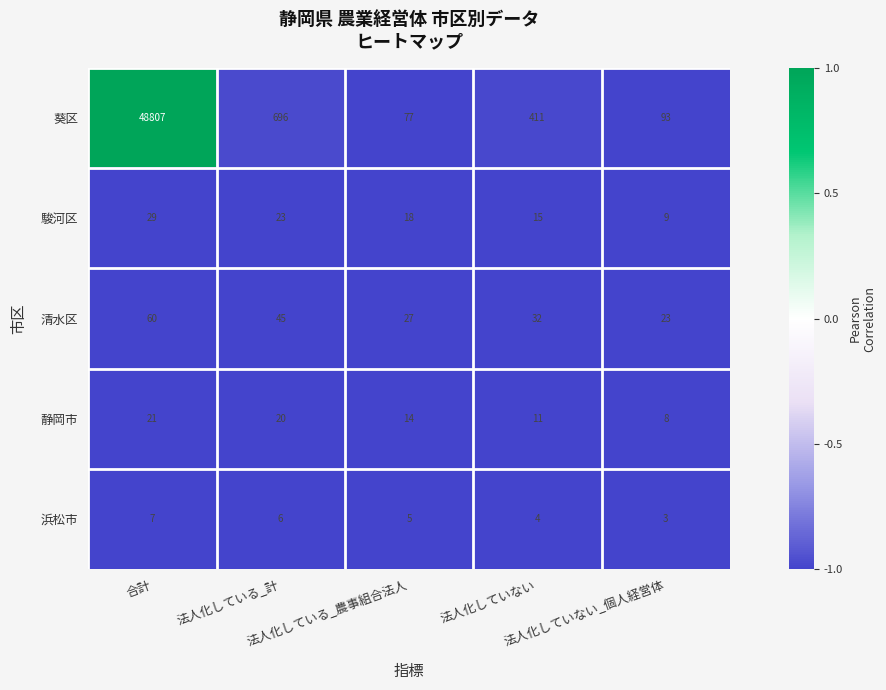

Which category has the highest value across all series?

合計